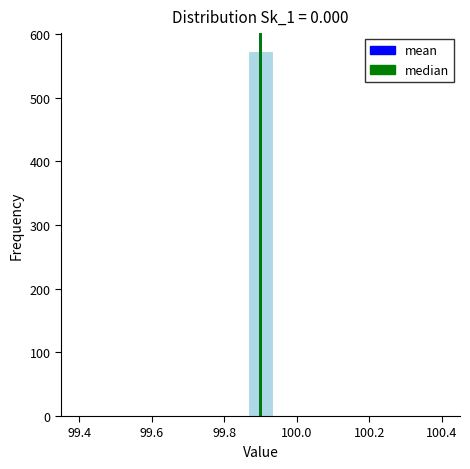

Around what value on the x-axis is the tallest bar? Give the approximate position of its centre, as read against the axis.

99.90